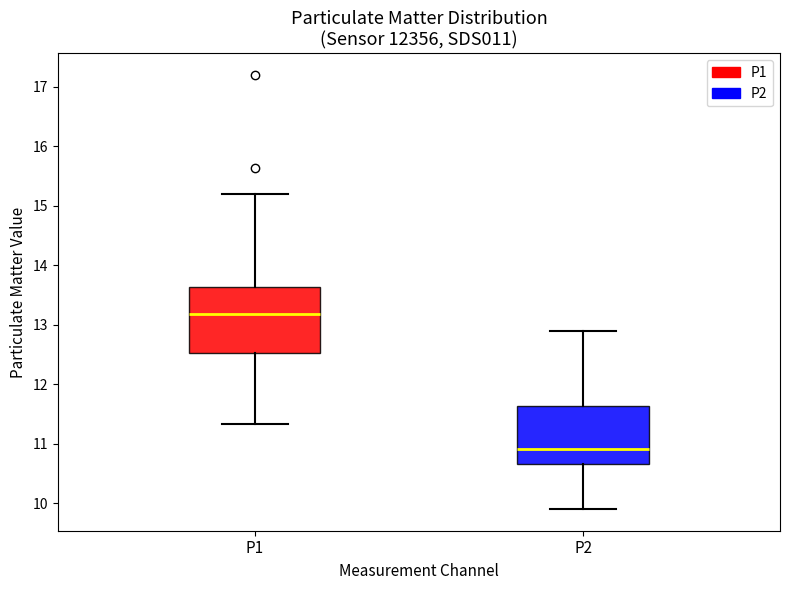

Where is the upper edge of the box for P1 on the y-axis? The values are not printed on the chart, so give them approximately, as read against the axis.

13.6